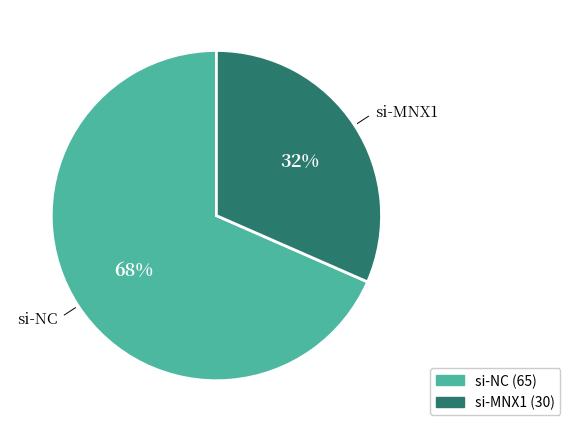

Approximately how many times larger is the value at si-MNX1 compared to si-NC?

0.5